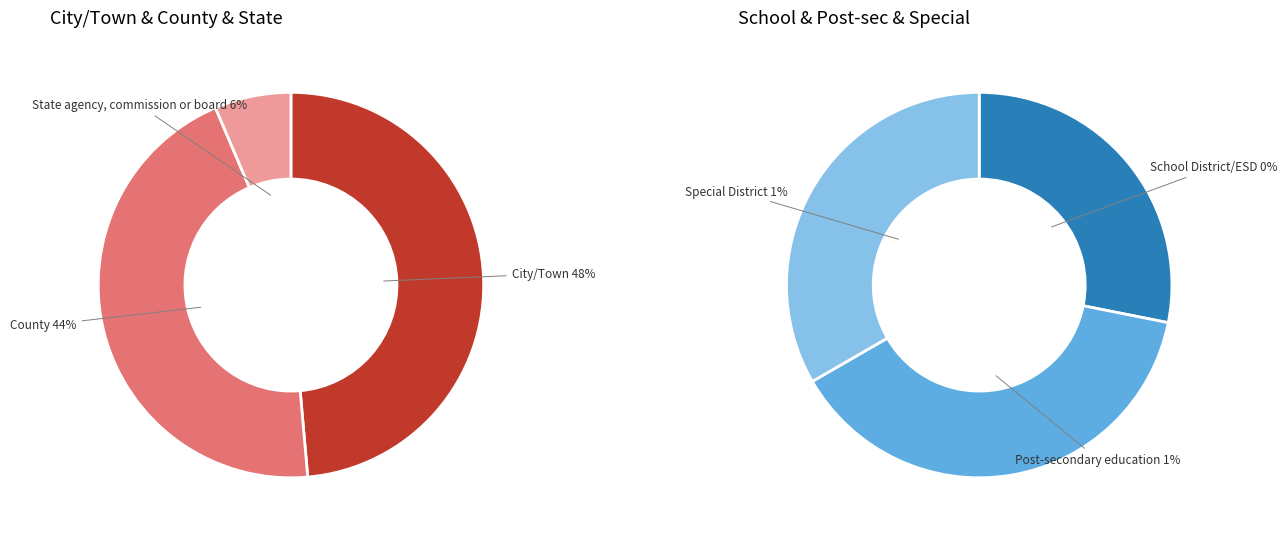

To the nearest percent, what is the combined percentage of Special District and State agency, commission or board?

30%